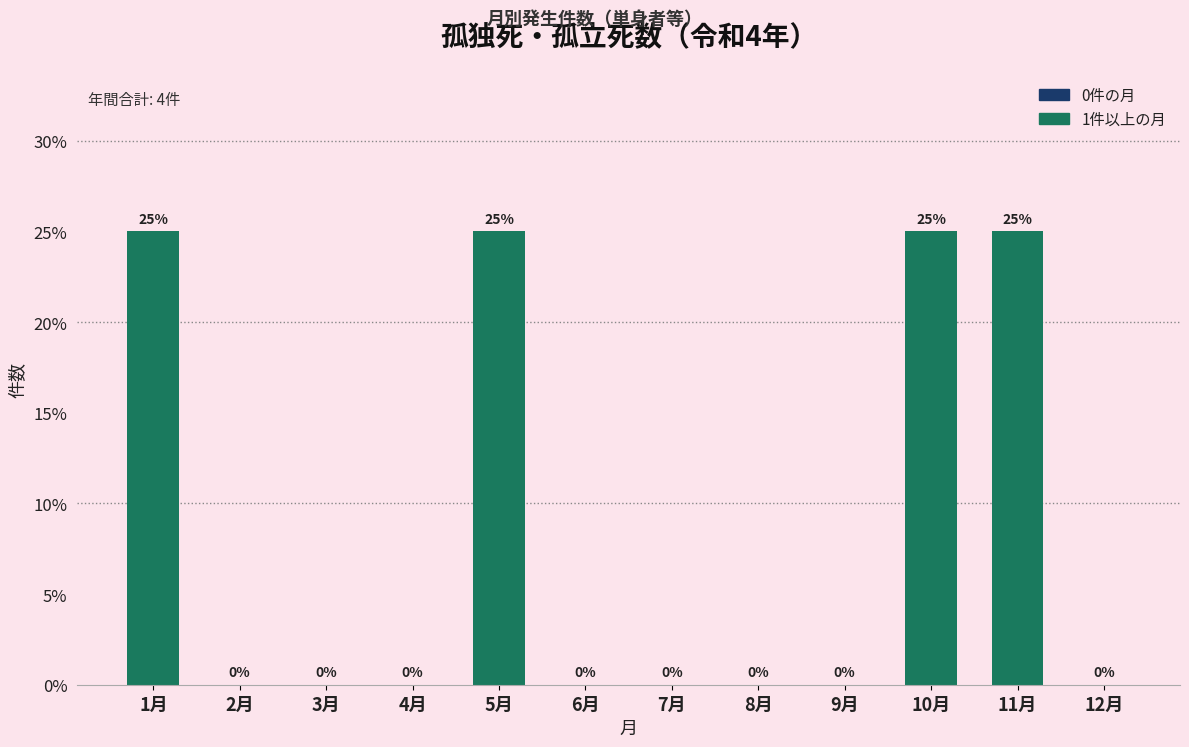

Reading left to right, what are all the values shown in this chart?

1月=25	2月=0	3月=0	4月=0	5月=25	6月=0	7月=0	8月=0	9月=0	10月=25	11月=25	12月=0